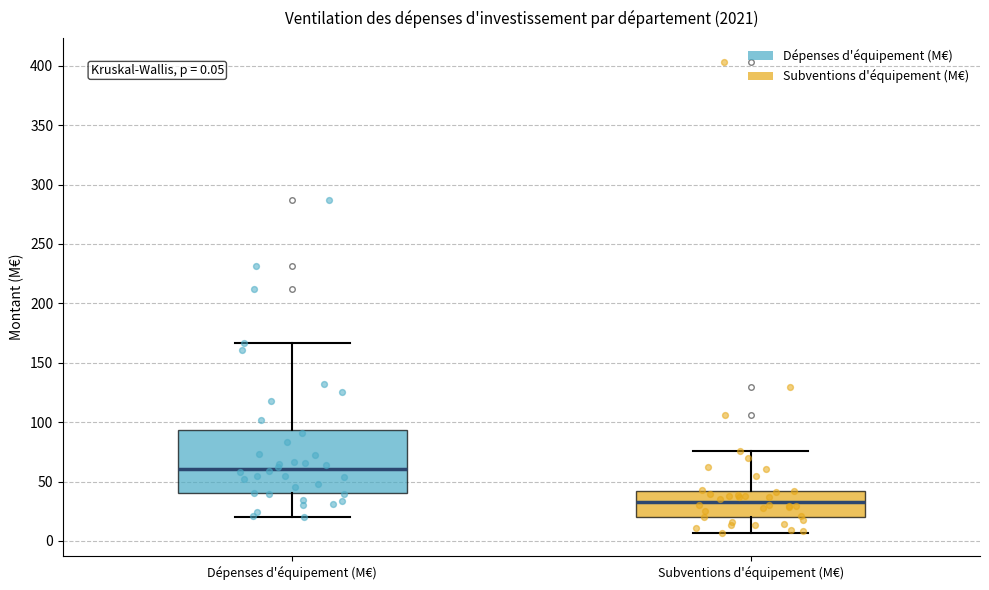

Comparing the boxes themselves (not the whiskers), which one is the tallest?

Dépenses d'équipement (M€)